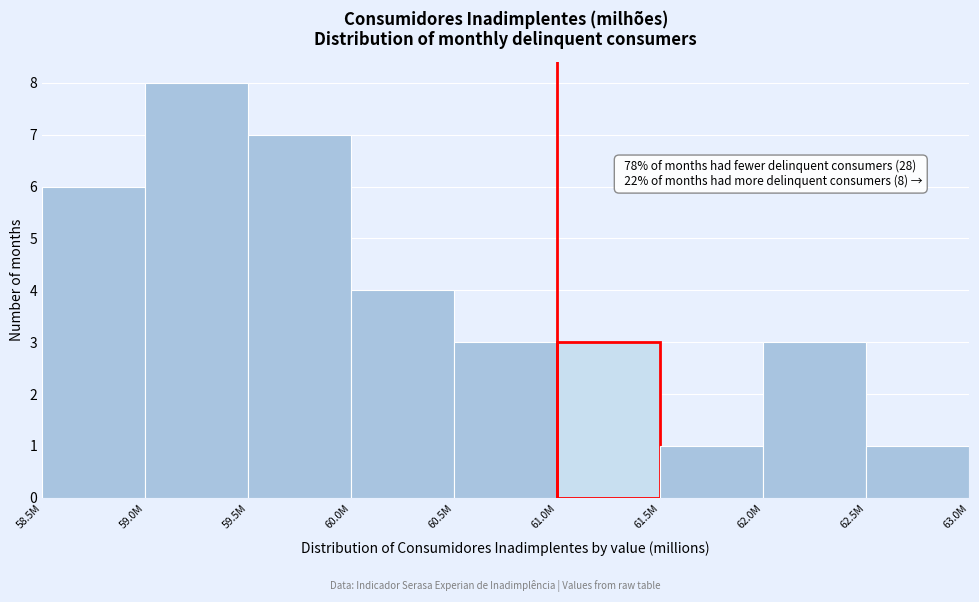

Reading left to right, what are all the values shown in this chart?

6	8	7	4	3	3	1	3	1